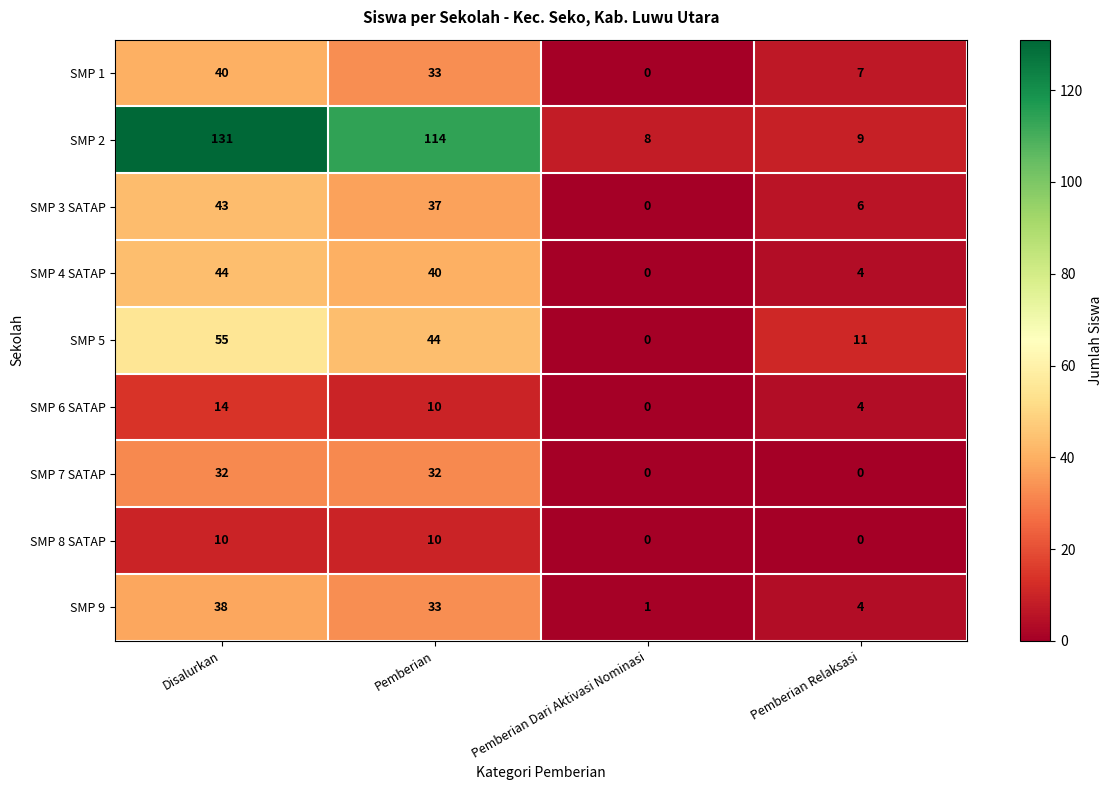

What is the difference between the maximum and minimum values in the SMP 3 SATAP series?

43